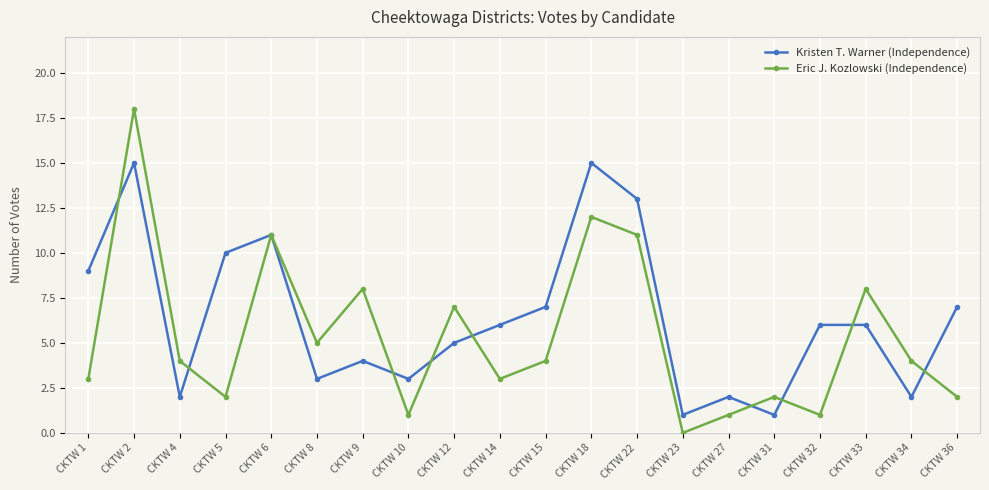

The Kristen T. Warner (Independence) series shows 17 at CKTW 6. True or false?

False